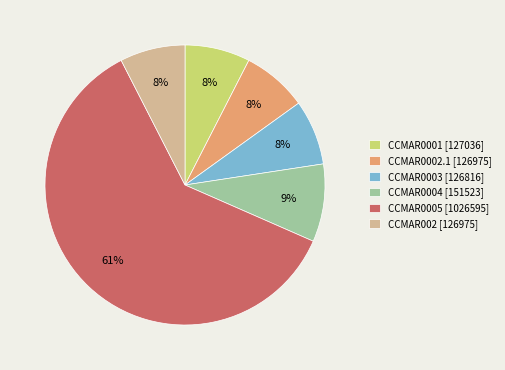

What percentage is the CCMAR0004 slice, to the nearest percent?

9%